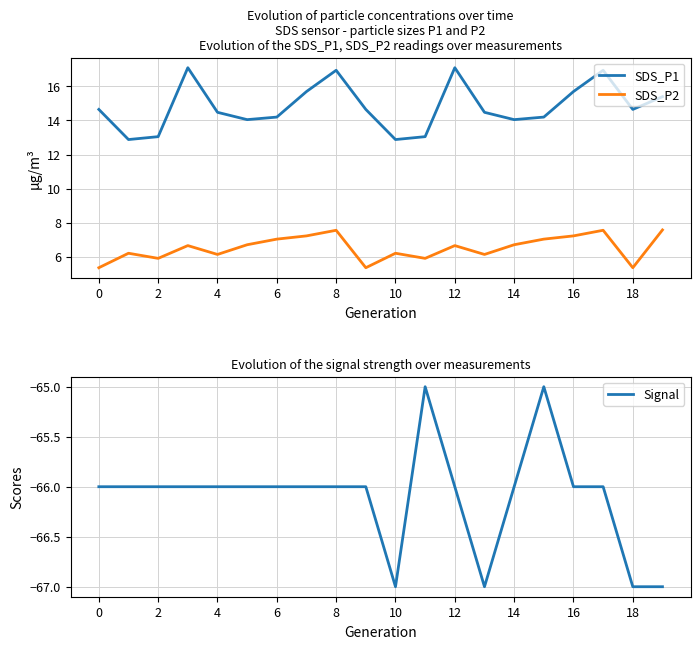

The value of SDS_P2 at 18 is 5.3. True or false?

True